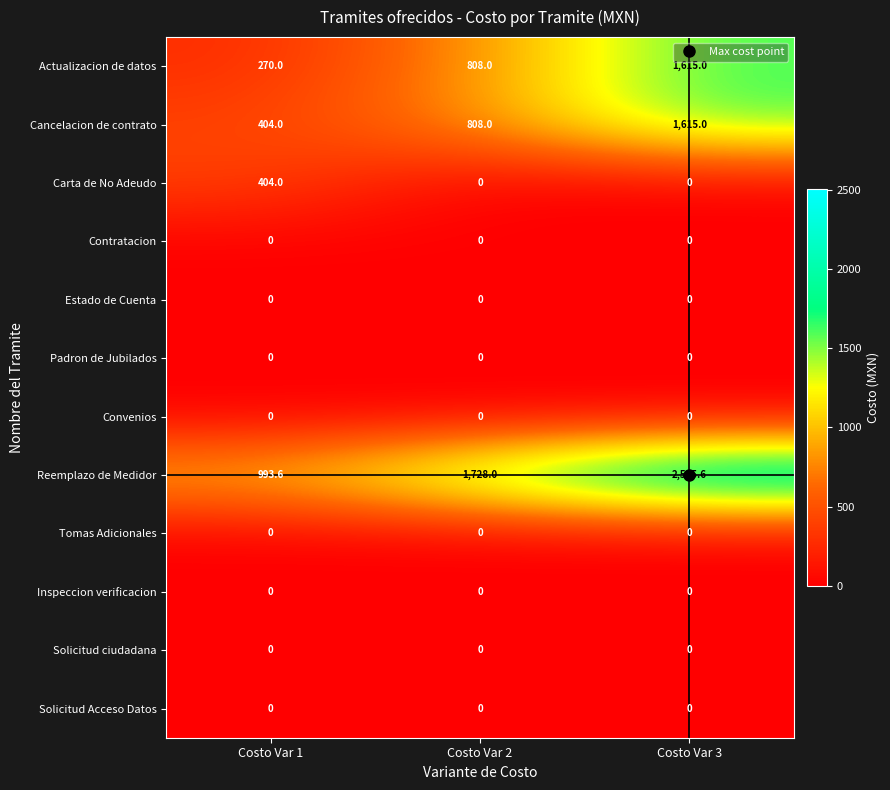

Rank the categories by Actualizacion de datos value from lowest to highest.

Costo Var 1, Costo Var 2, Costo Var 3